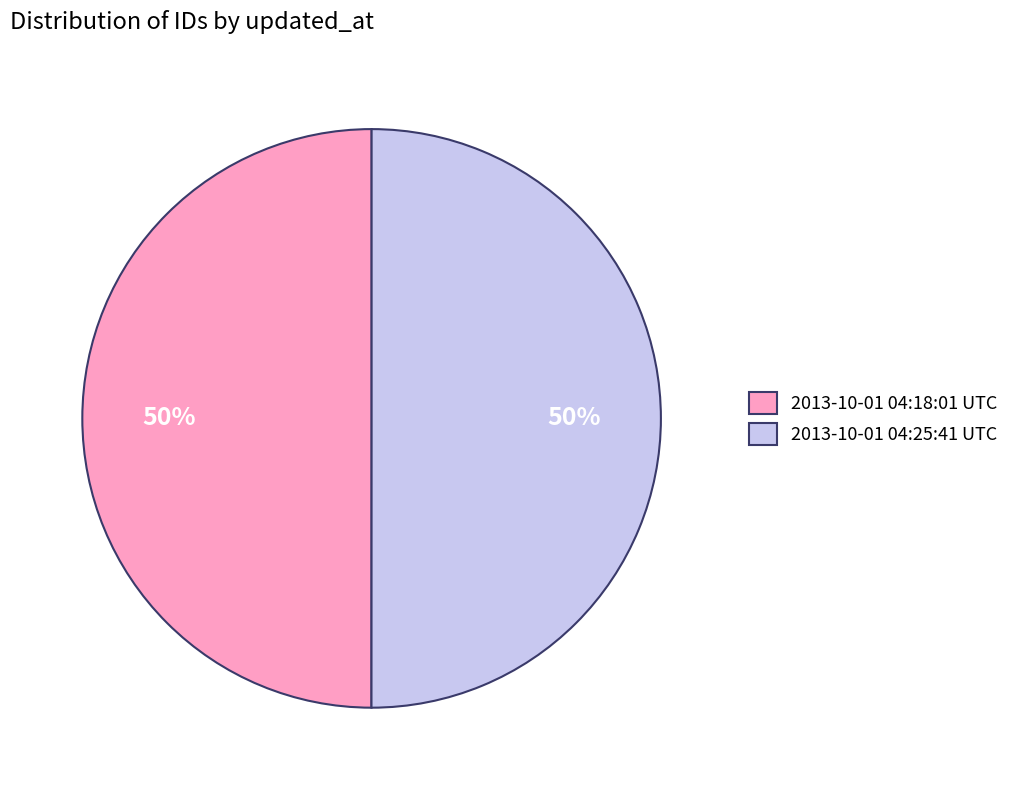

How many slices are in this pie chart?

2